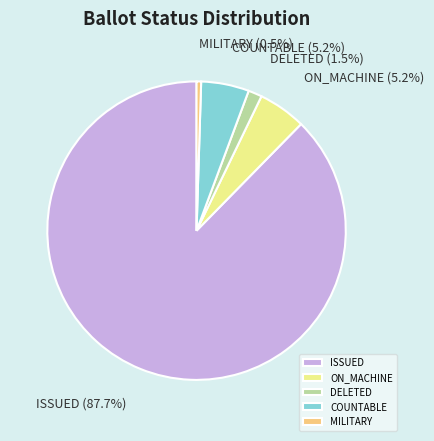

Combined, do ON_MACHINE and ISSUED account for over 50%?

Yes